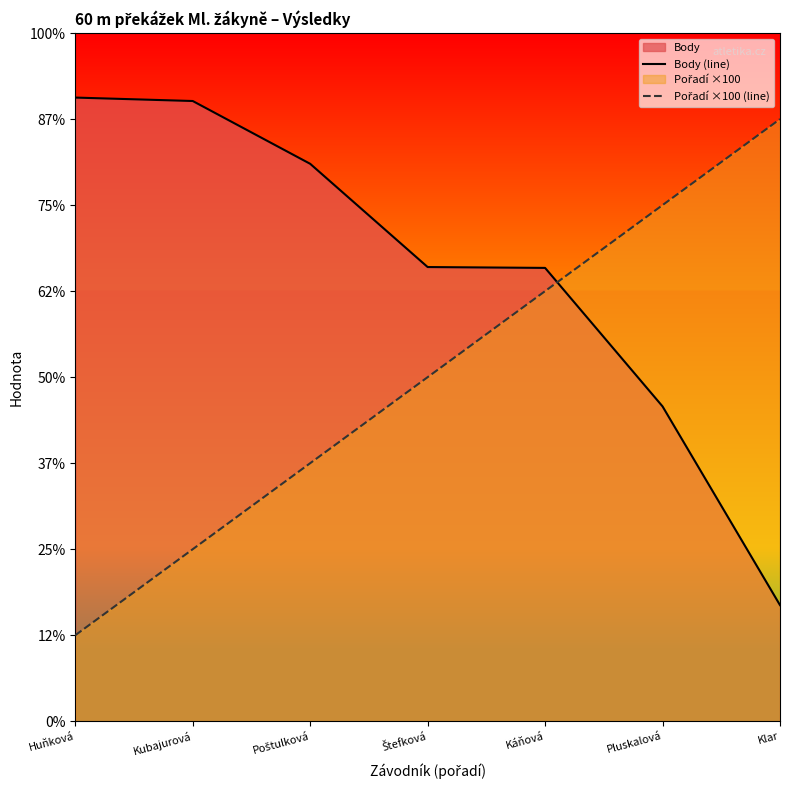

What is the value of the Pořadí ×100 (line) point at the 1st from the left?

100